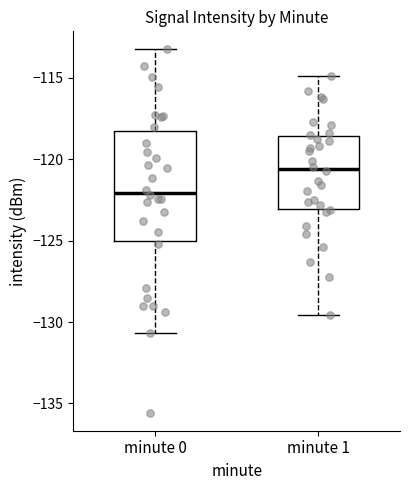

Reading left to right, read every box against the y-axis: the position of its median line, the range the box covers, and the ends of its whiskers. The values are not printed on the chart, so give them approximately, as read against the axis.

minute 0: median -122.0, box -125.0 to -118.5, whiskers -130.5 to -113.0
minute 1: median -120.5, box -123.0 to -118.5, whiskers -129.5 to -115.0